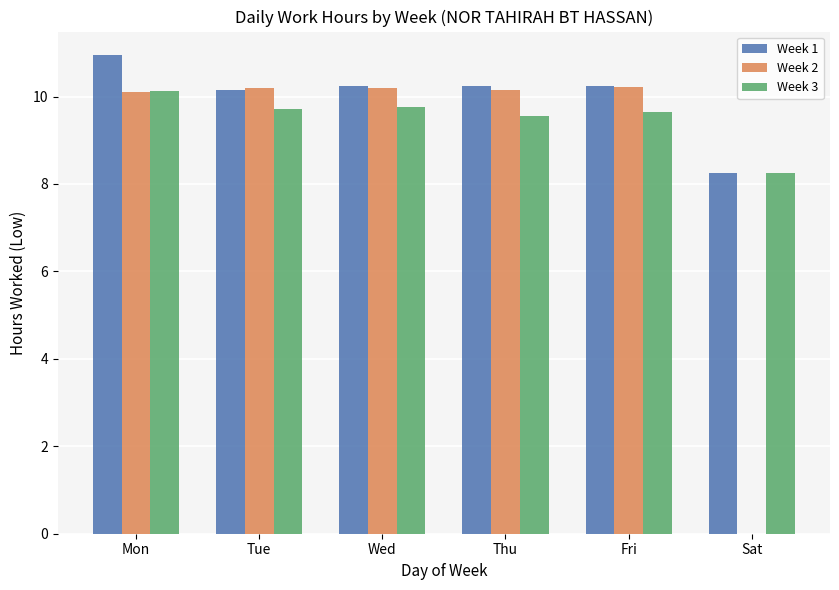

Are the bars horizontal?

No